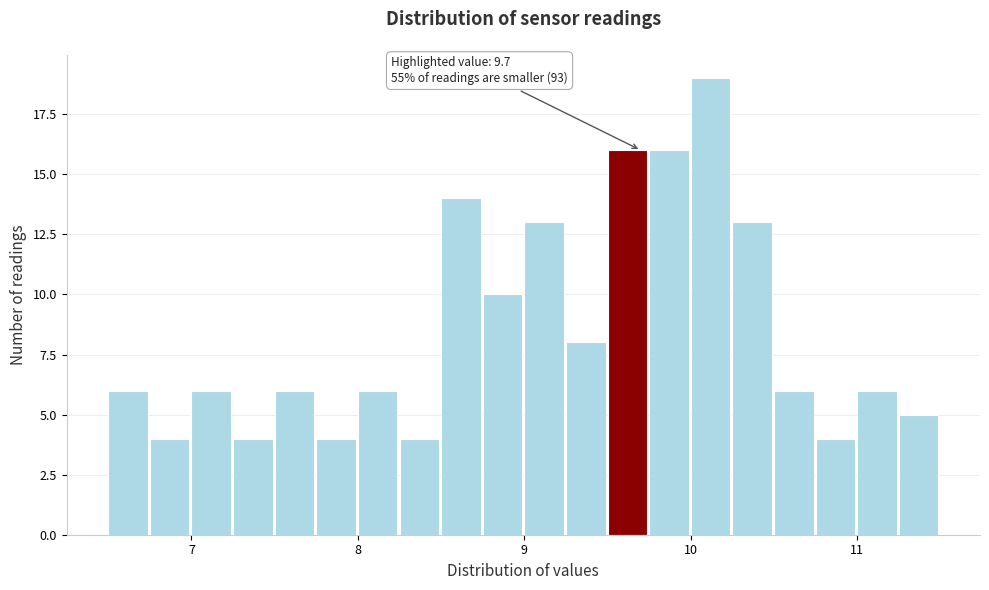

Read against the x-axis, roughly where is the centre of the tallest bar?

10.1